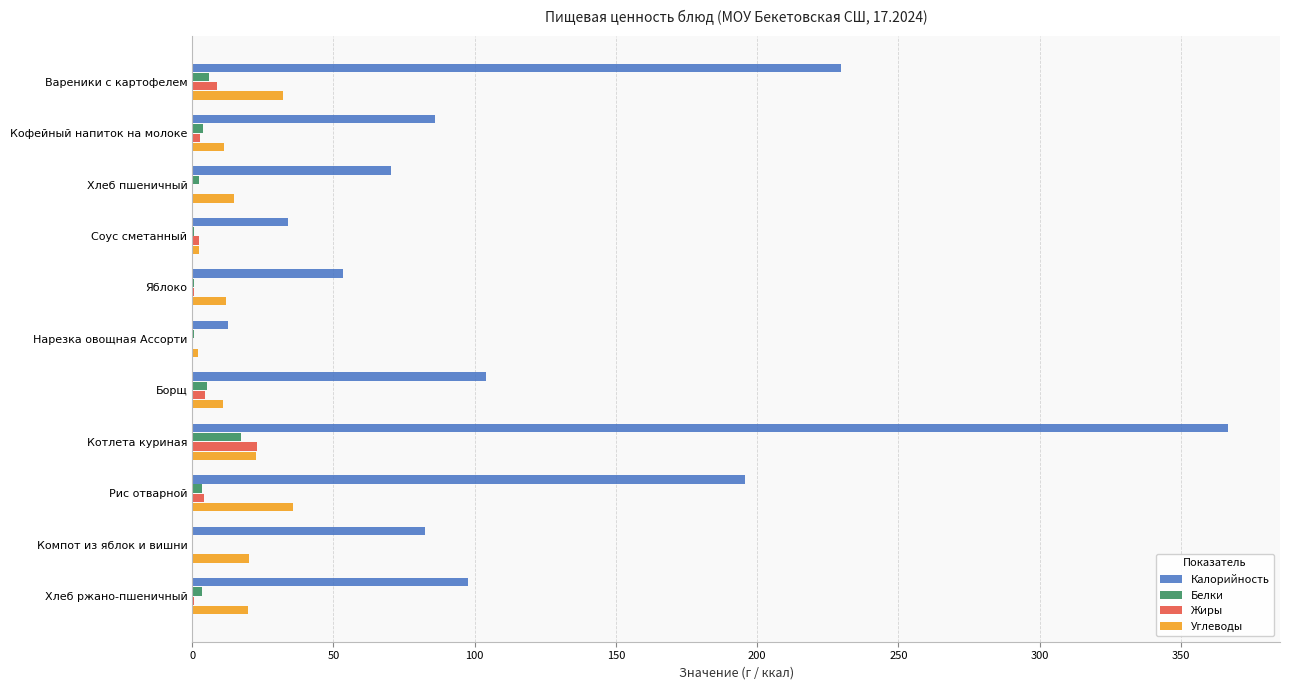

At which category is the sum across all series the highest?

Котлета куриная